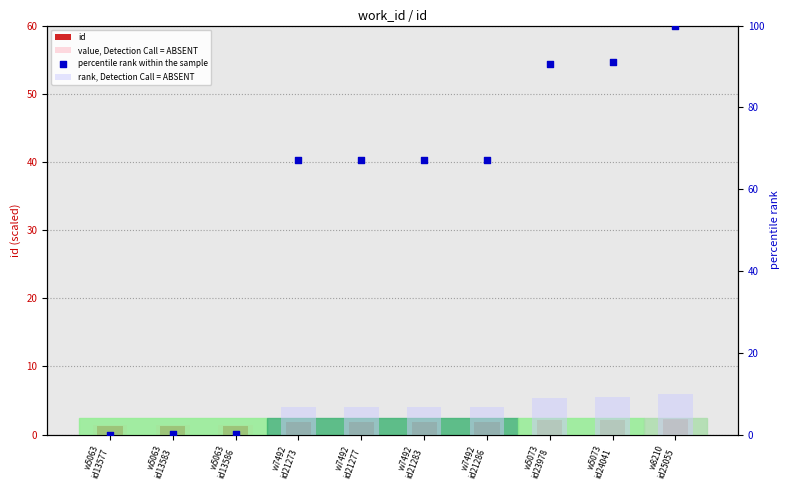

Which series contains the highest Y value?

percentile rank within the sample